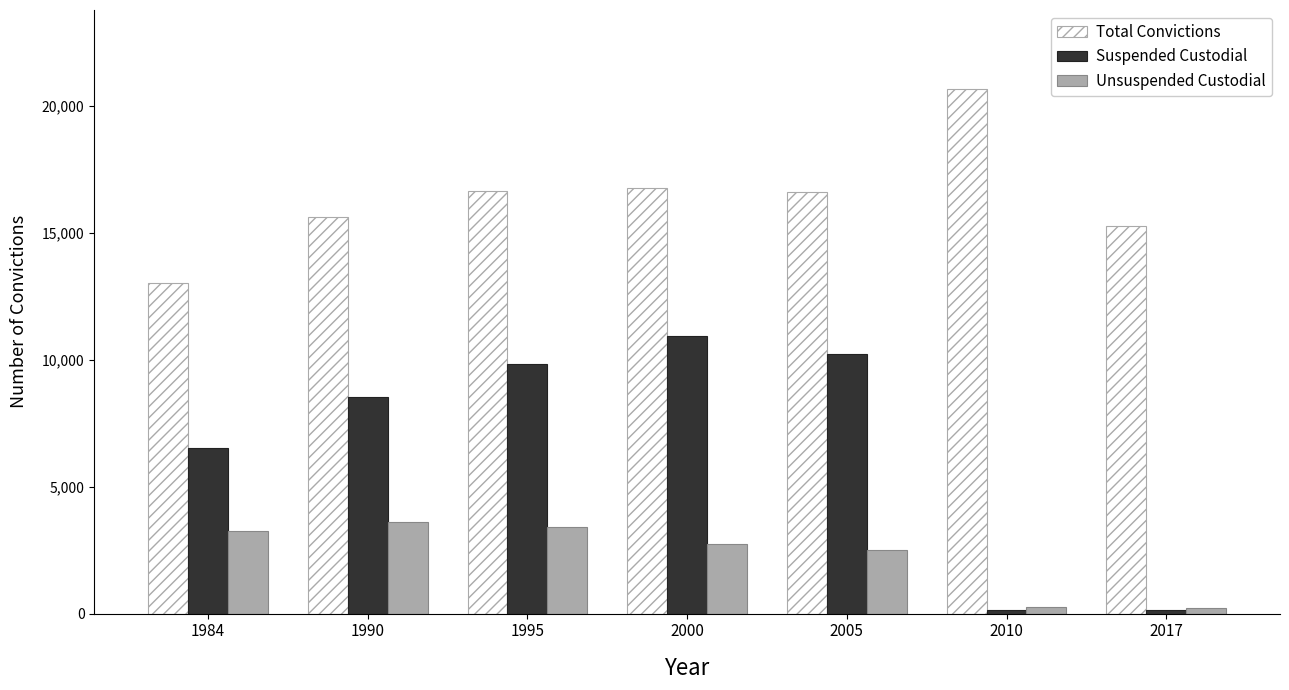

What is the total value across all series at 1995?

29888